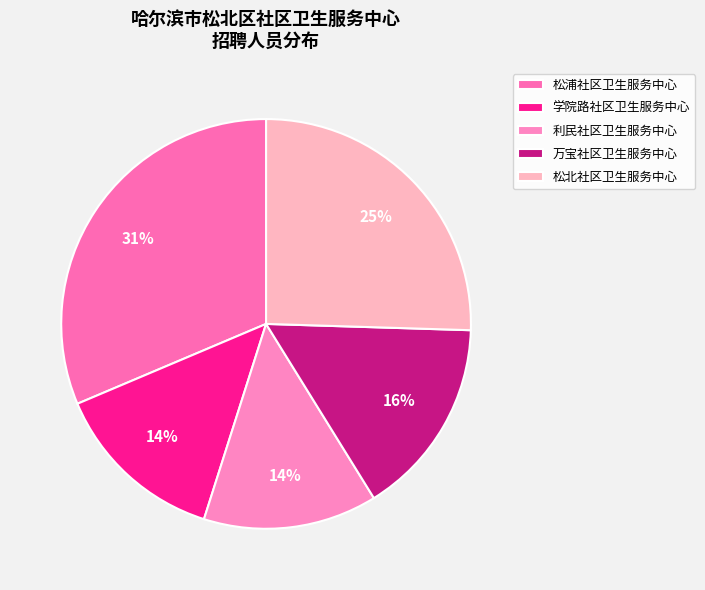

Count the number of slices in the pie.

5